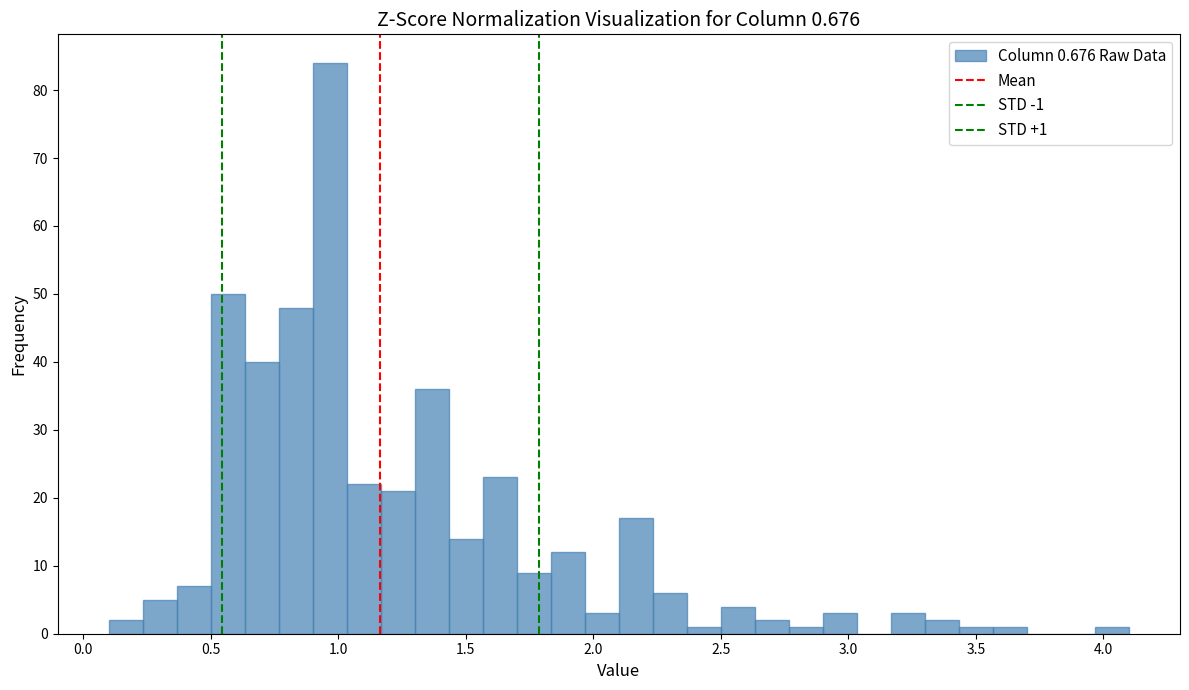

Read against the x-axis, roughly where is the centre of the tallest bar?

0.95